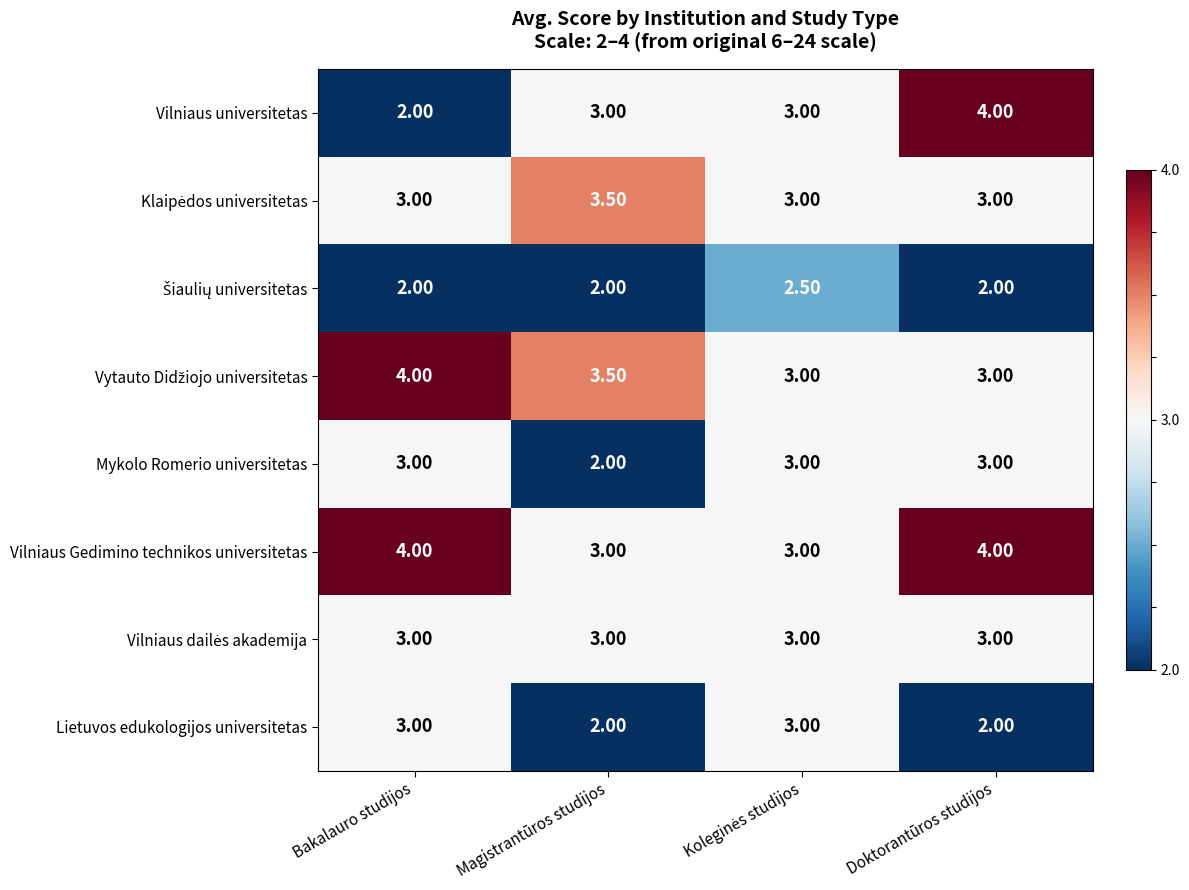

What is the difference between the highest and lowest values at Bakalauro studijos?

2.0